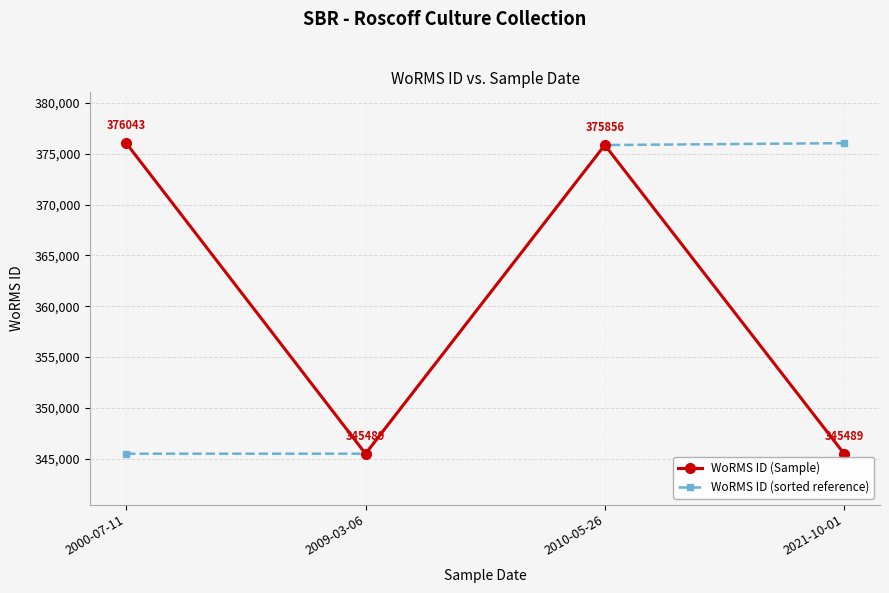

Rank the series at 2021-10-01 from lowest to highest value.

WoRMS ID (Sample), WoRMS ID (sorted reference)